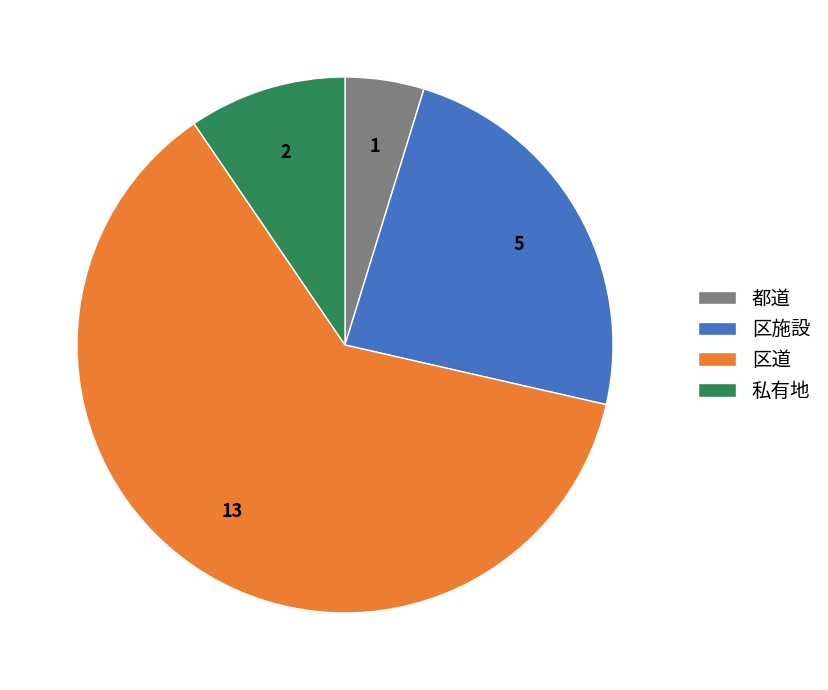

Is the sum of 区道 and 都道 greater than half?

Yes